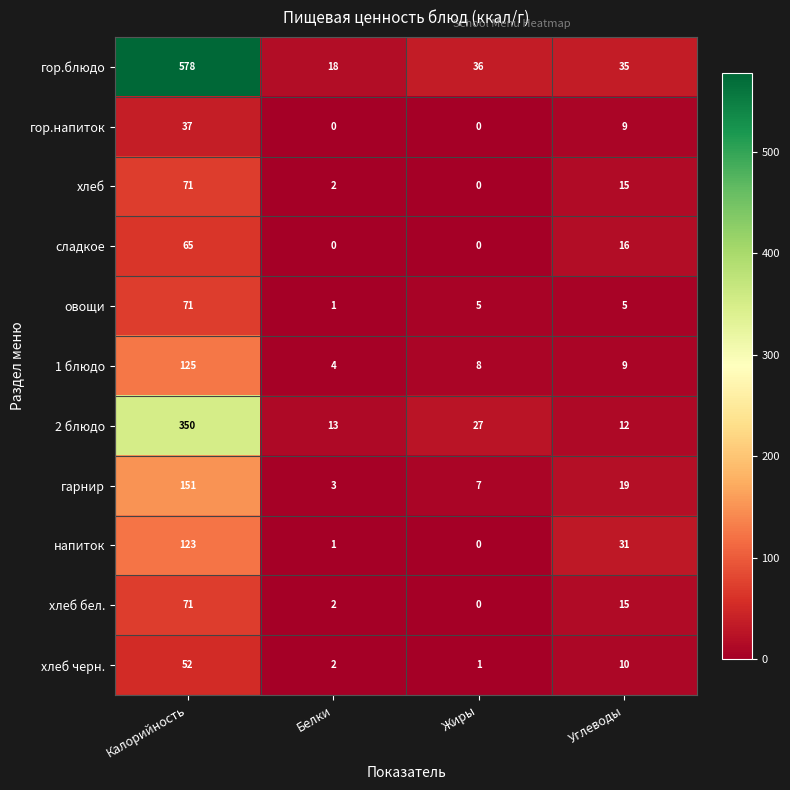

At how many categories does at least one series exceed 468?

1